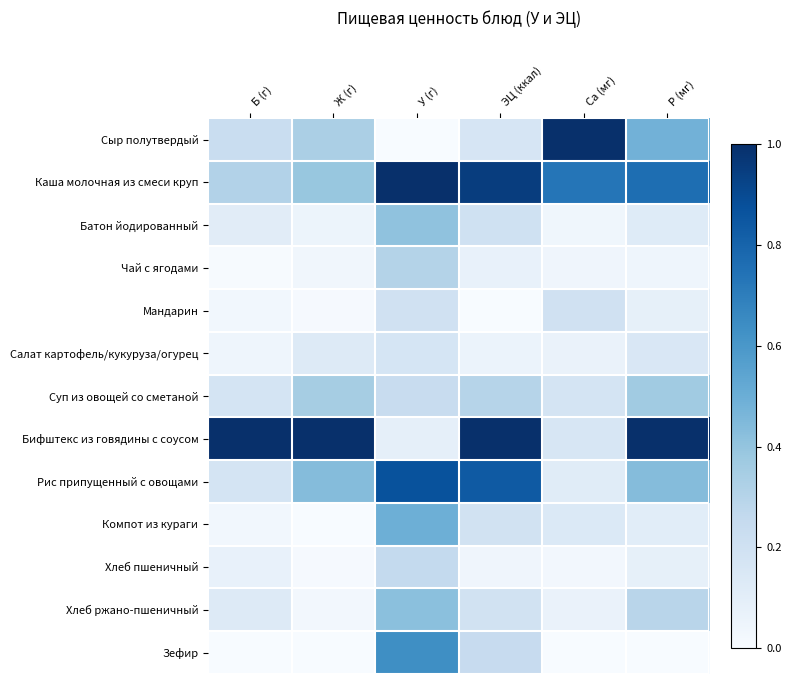

Which has a higher value, ЭЦ (ккал) or Б (г)?

Б (г)